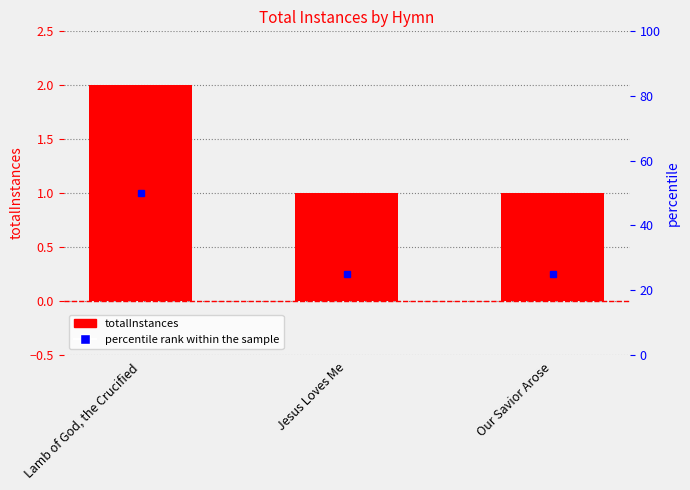

Count the values in the range 1 to 2.

3